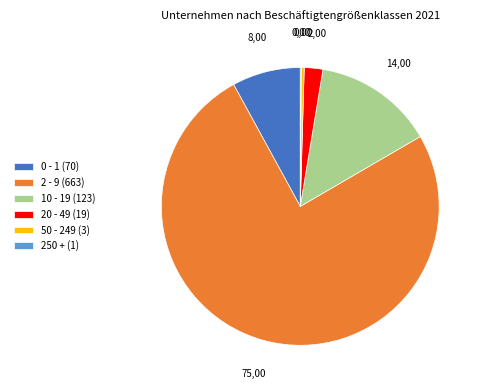

Is it true that 2 - 9 (663) is 75% of the pie?

True